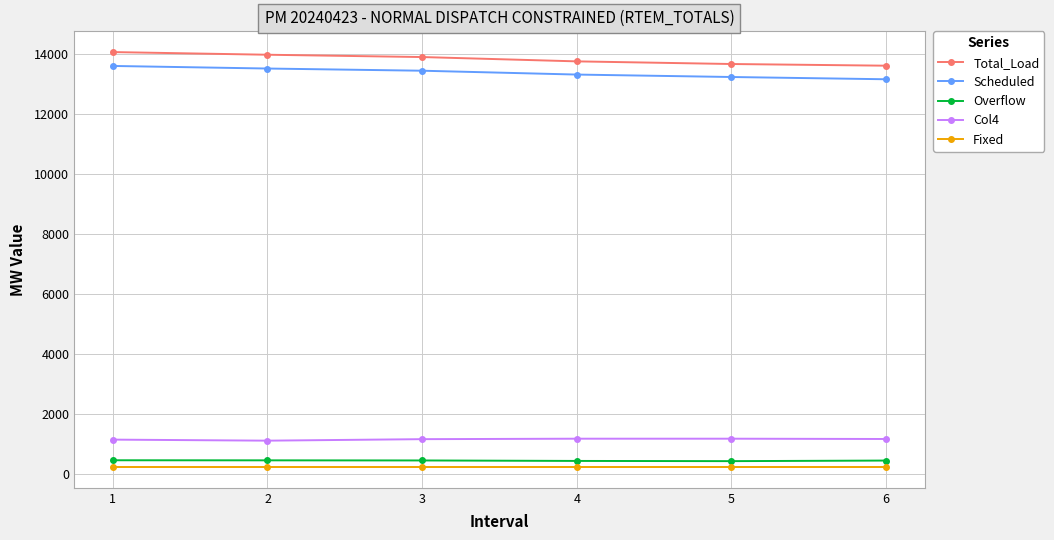

True or false: Col4 has more than 2 interior local peaks.

False